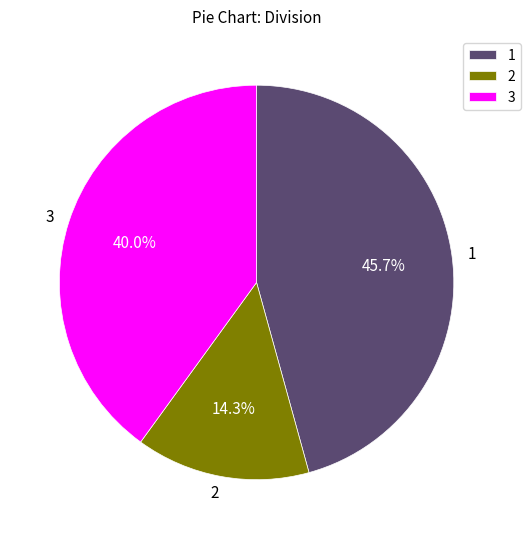

What portion of the pie excludes 1?

54.3%